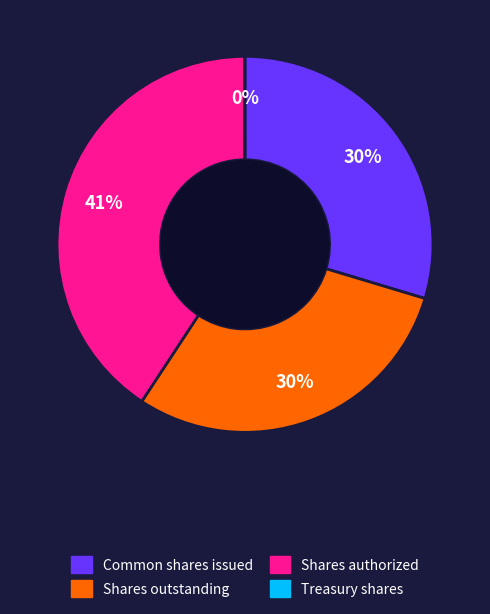

To the nearest percent, what is the average slice percentage?

25%